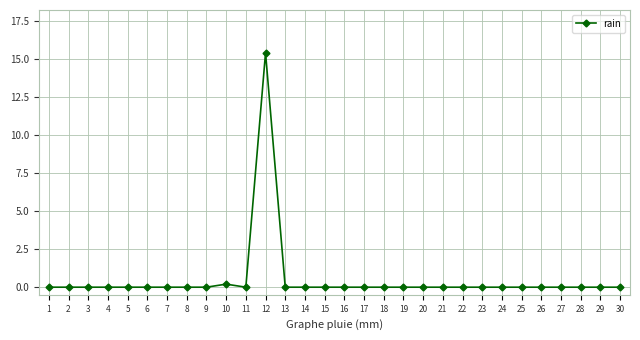

Which label corresponds to the largest value in the chart?

12